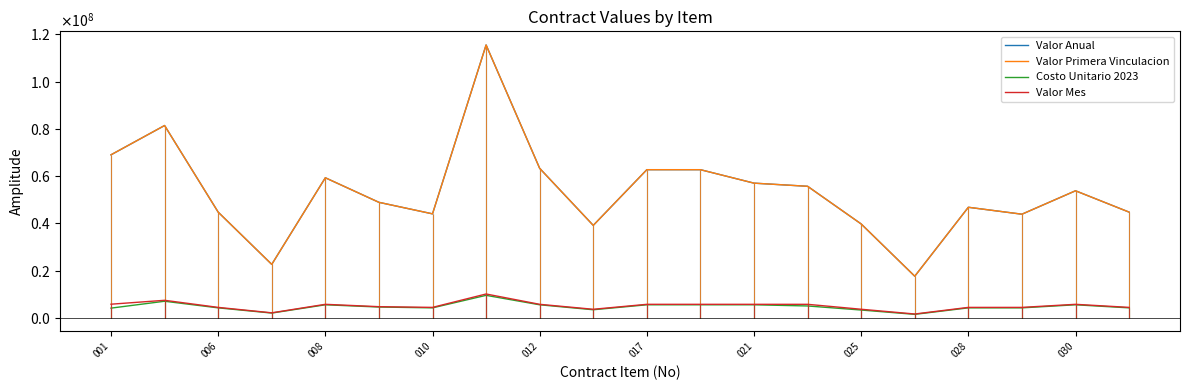

Is the value of Valor Primera Vinculacion at 13 greater than the value of Valor Mes at 010?

Yes